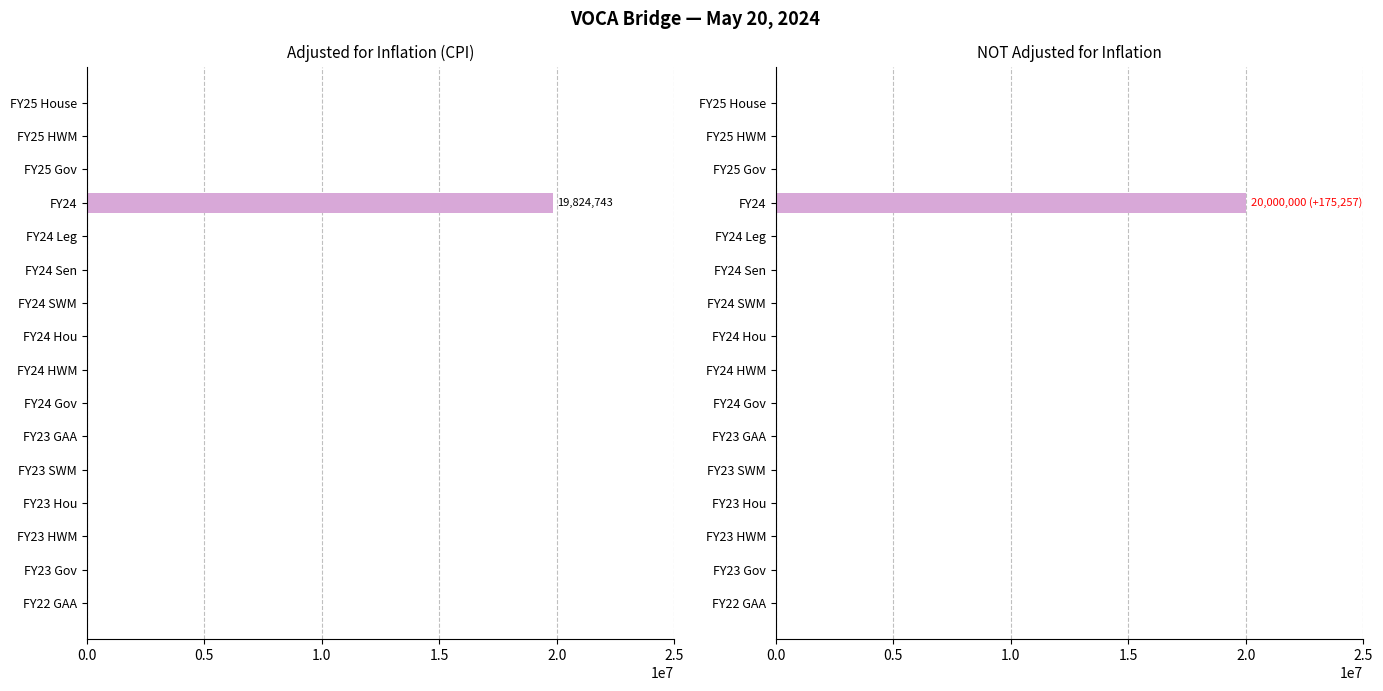

List the series in order of their peak value, highest first.

NOT adjusted for inflation, adjusted for inflation (cpi)